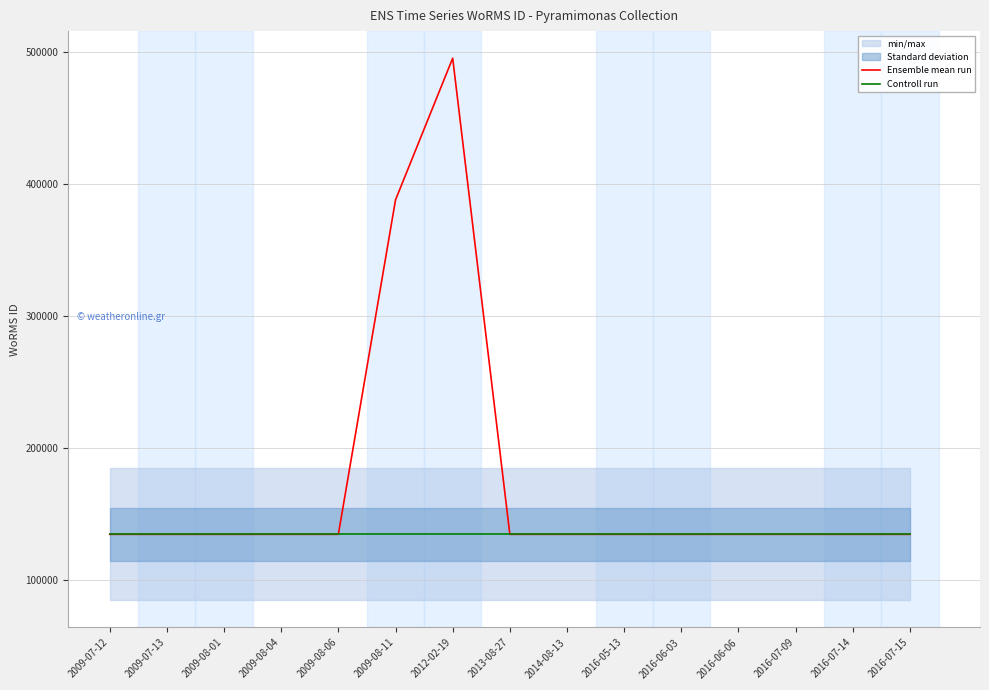

What is the greatest value displayed?

495343